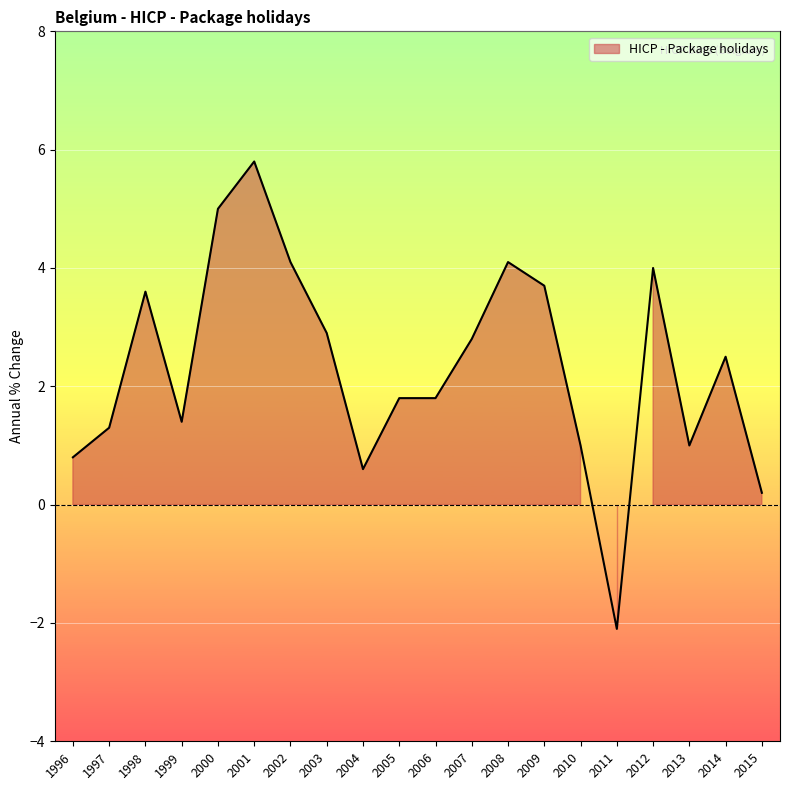

How many negative values are there?

1